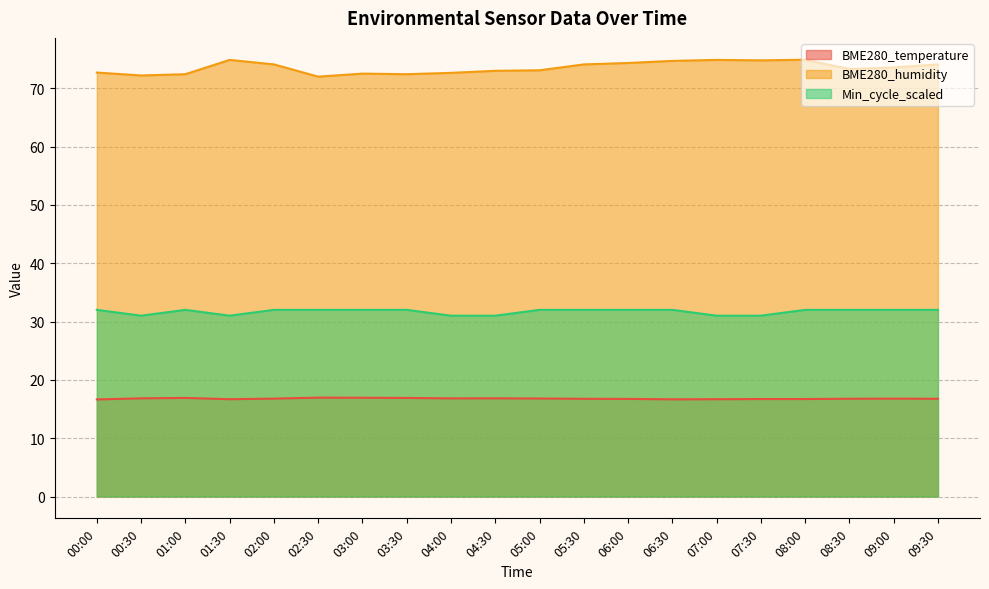

Which series changed the most between 00:30 and 04:00?

BME280_humidity